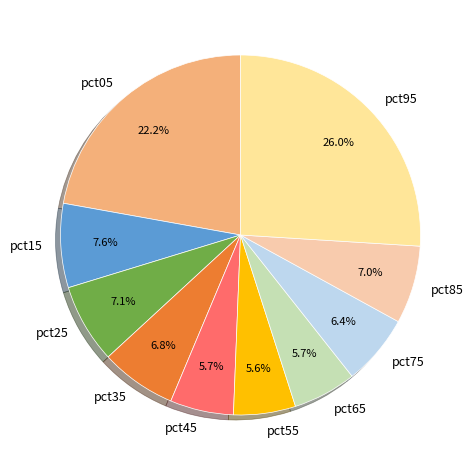

True or false: pct55 accounts for 6% of the total.

True